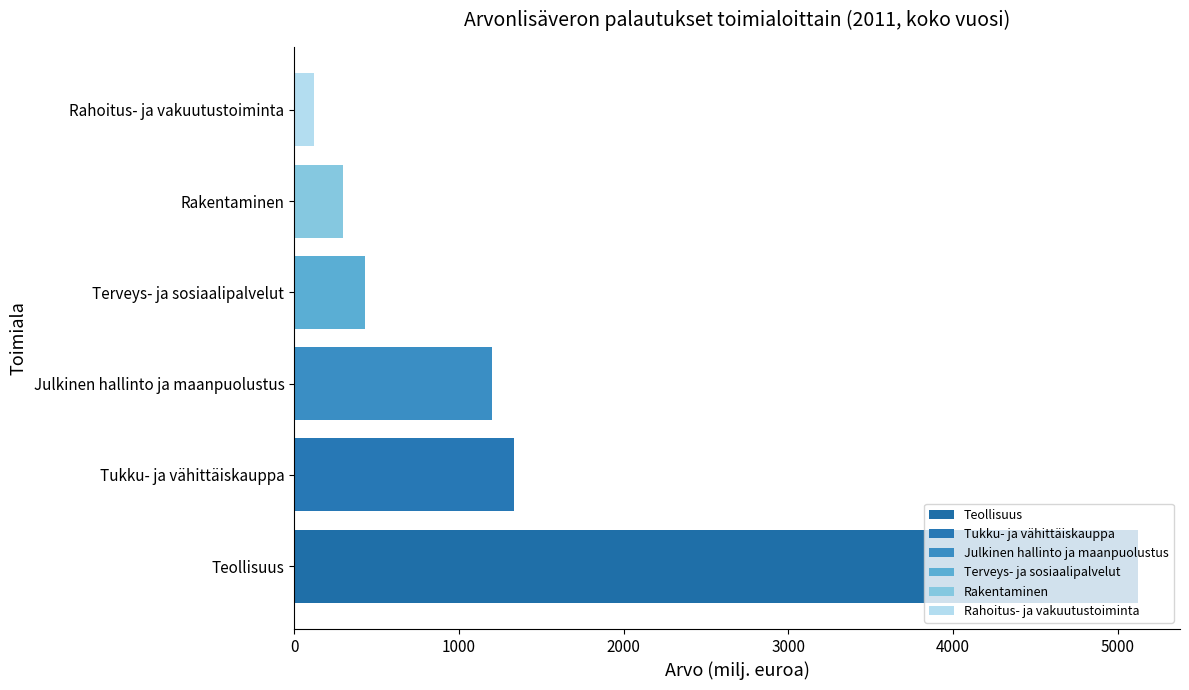

What is the sum of all Julkinen hallinto ja maanpuolustus values?

1200.1